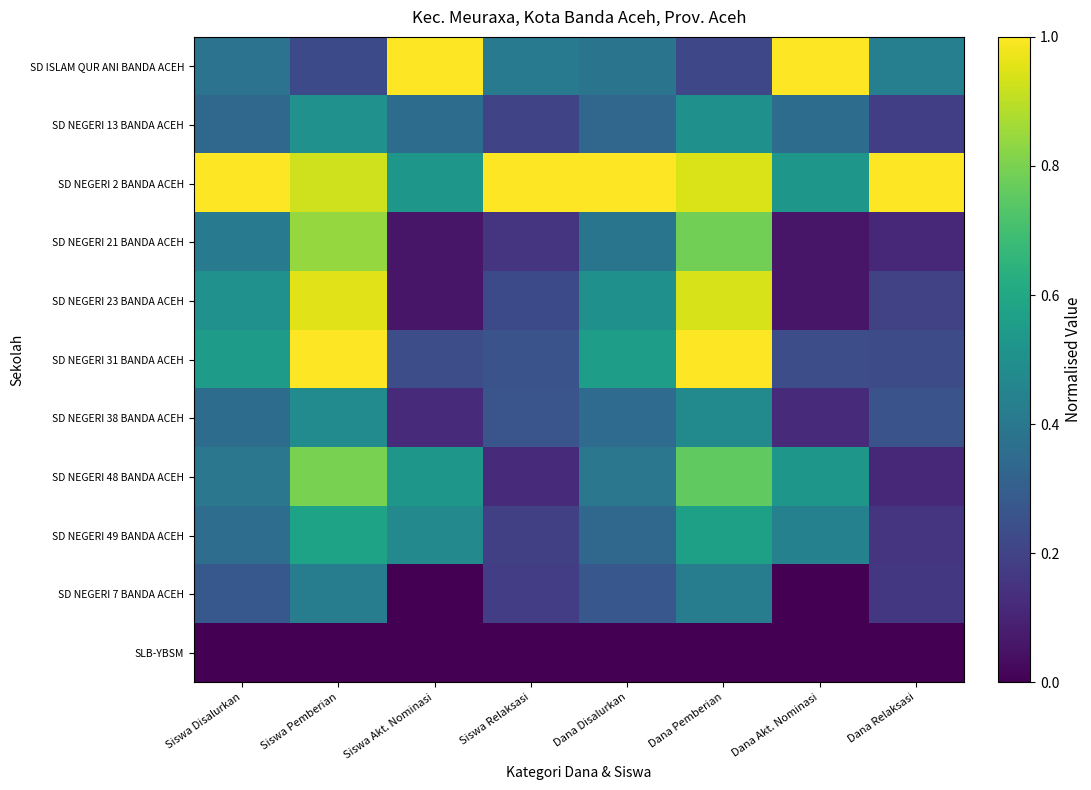

What is the total value across all series at Dana Pemberian?

6.6